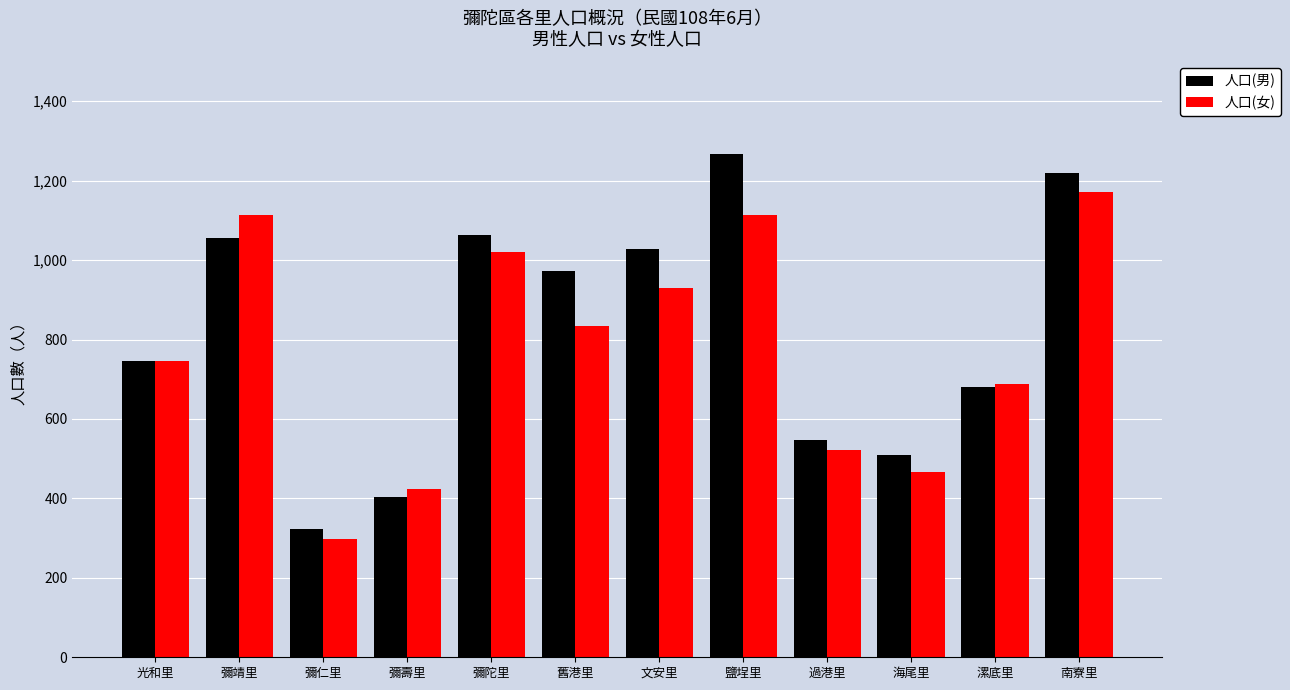

What is the label of the 7th bar from the right?

舊港里